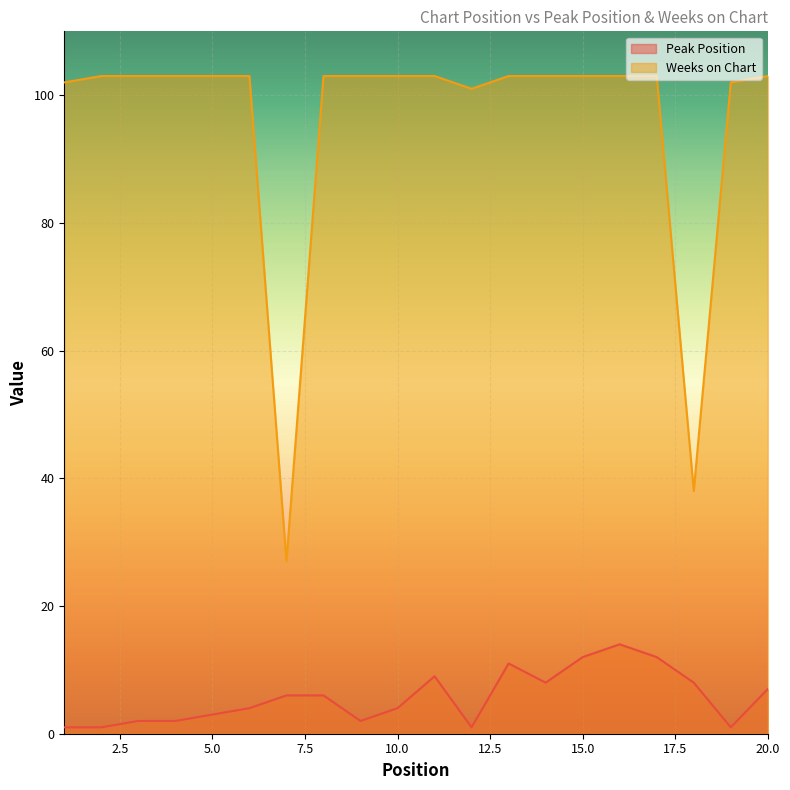

List the series in order of their peak value, lowest first.

Peak Position, Weeks on Chart